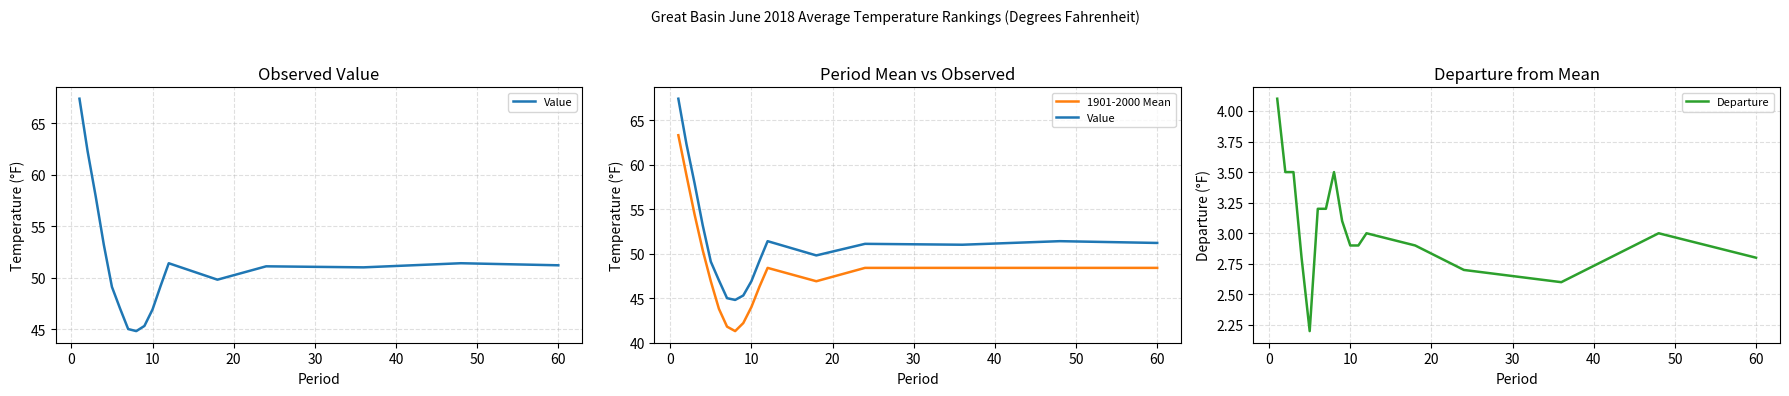

How many data points does each series have?

17